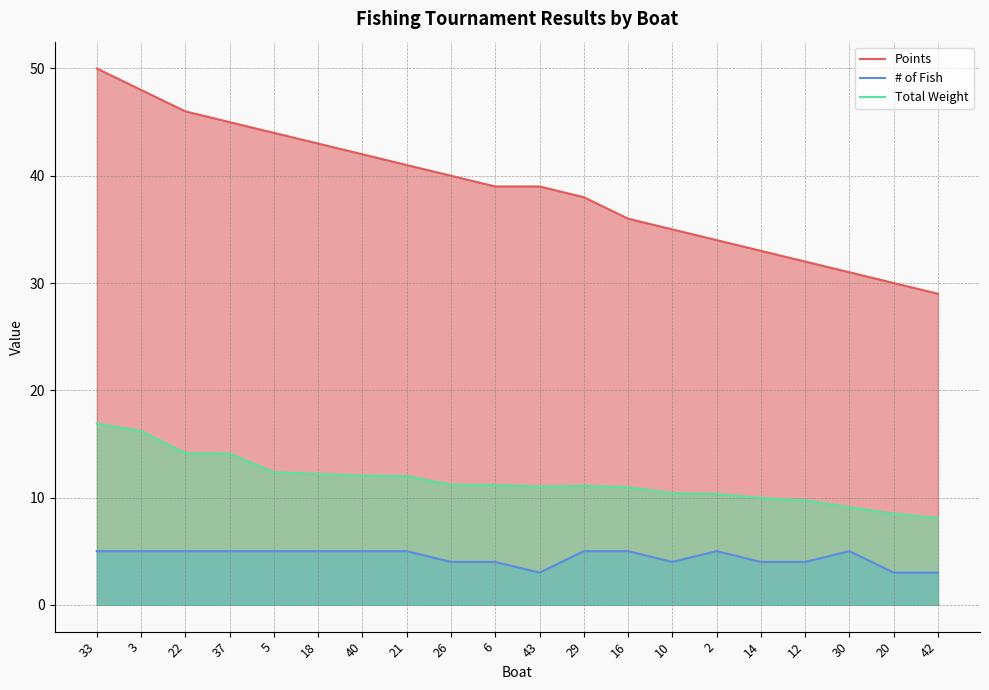

In Total Weight, how many points are higher than both neighbors (excluding endpoints)?

1